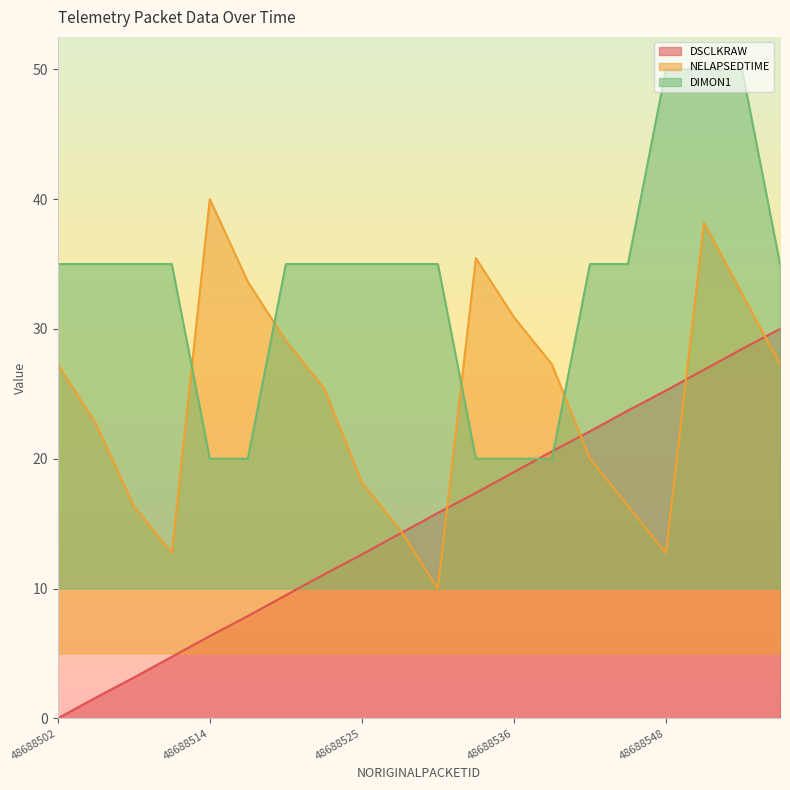

Is it true that DSCLKRAW equals 9.5 at 48688519?

True